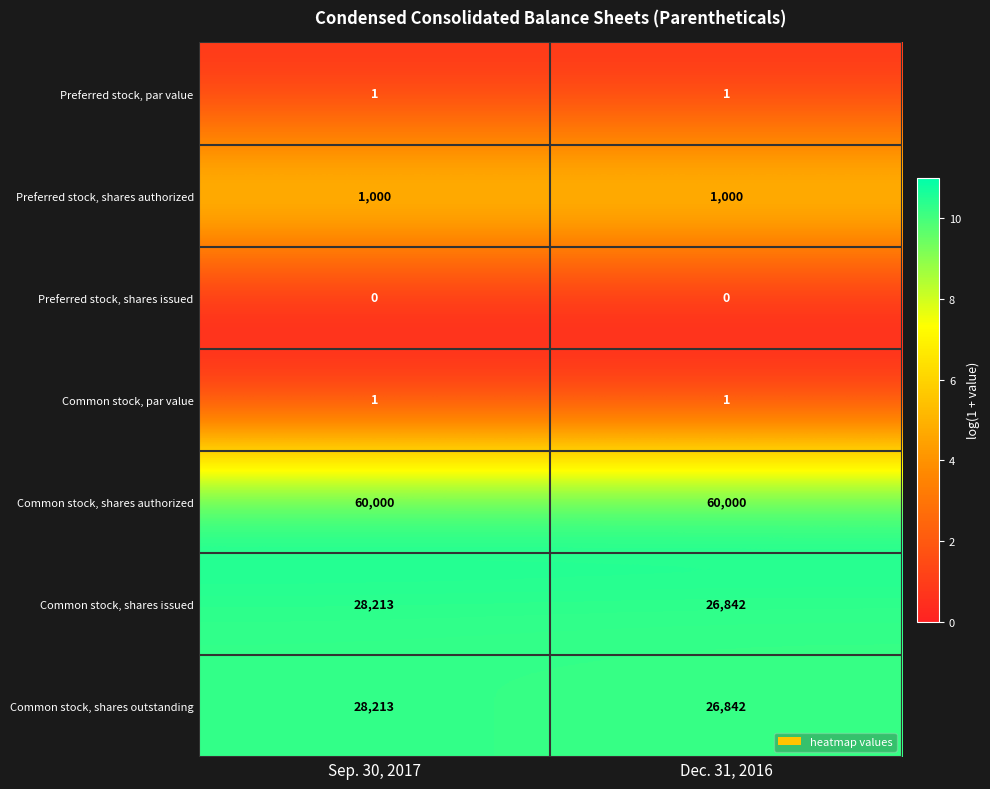

True or false: Common stock, shares outstanding has a value of 7969 at Sep. 30, 2017.

False